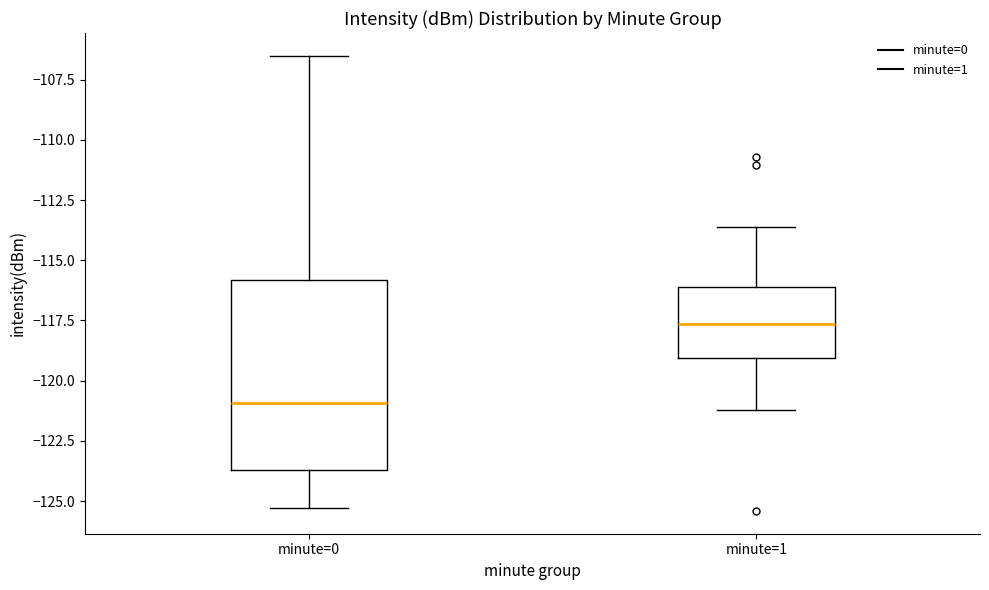

Reading left to right, read every box against the y-axis: the position of its median line, the range the box covers, and the ends of its whiskers. The values are not printed on the chart, so give them approximately, as read against the axis.

minute=0: median -121.0, box -123.5 to -116.0, whiskers -125.5 to -106.5
minute=1: median -117.5, box -119.0 to -116.0, whiskers -121.0 to -113.5